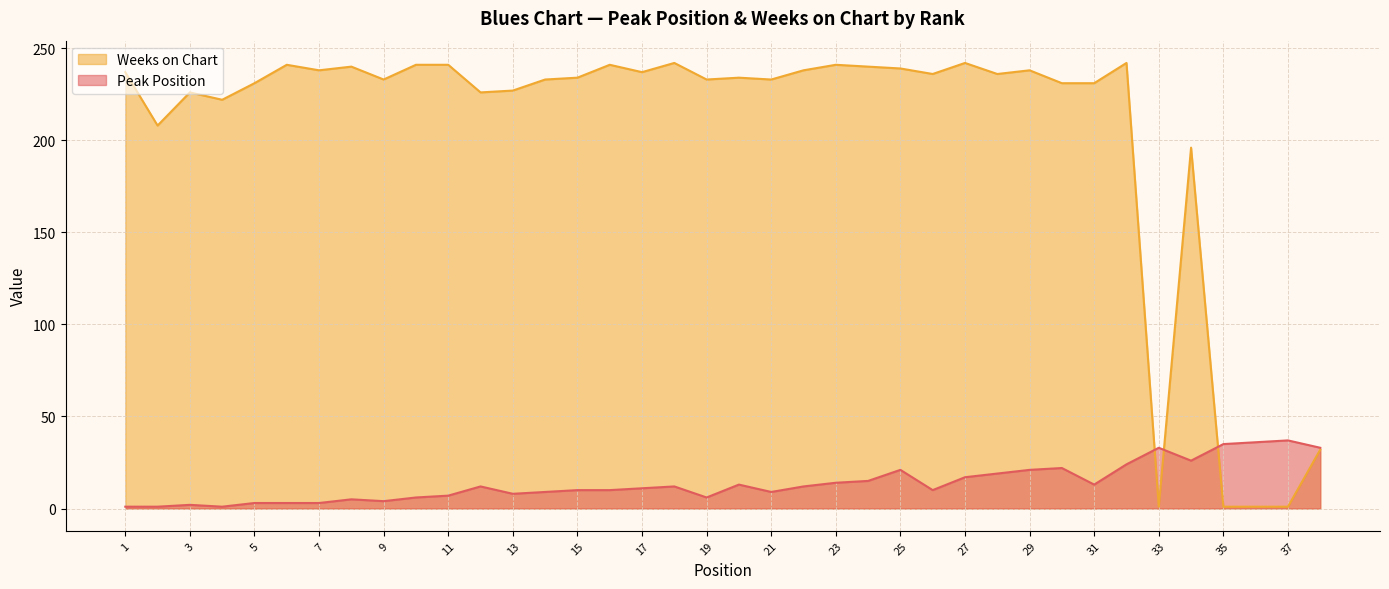

Does the chart display data point markers on the line(s)?

No